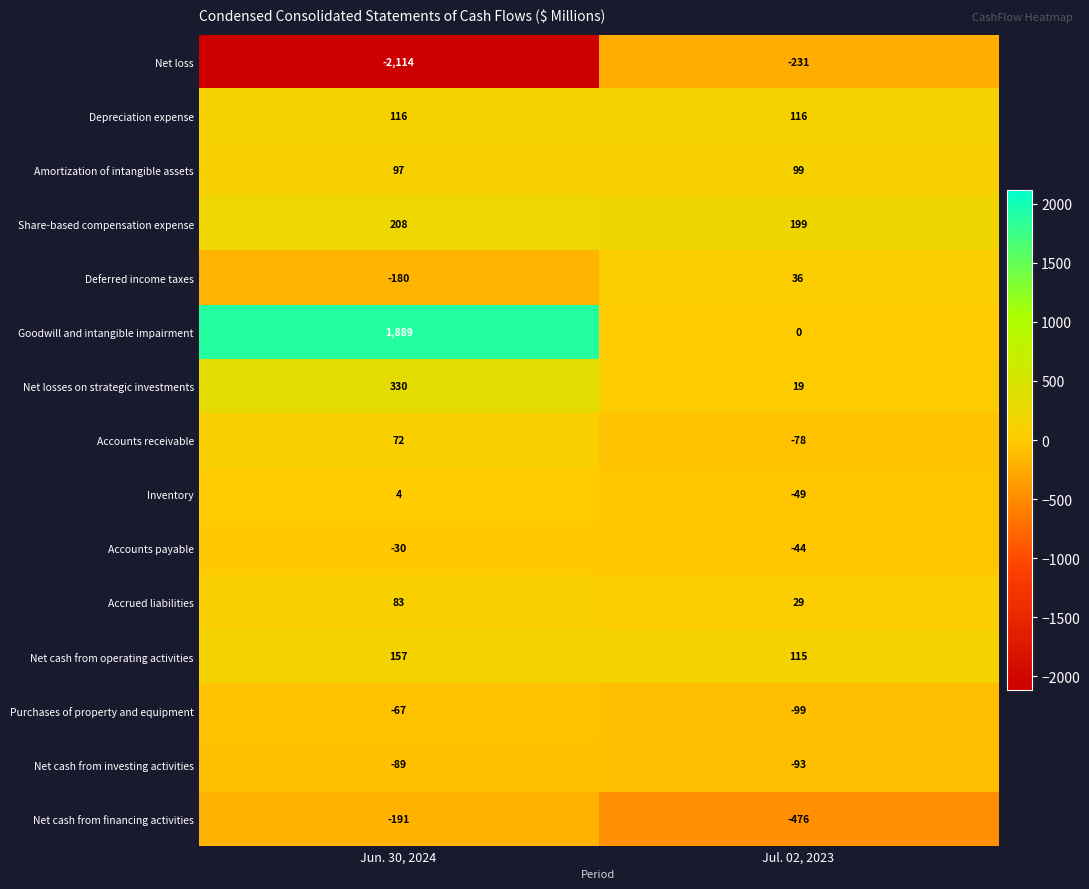

Which series has the largest total across all categories?

Goodwill and intangible impairment